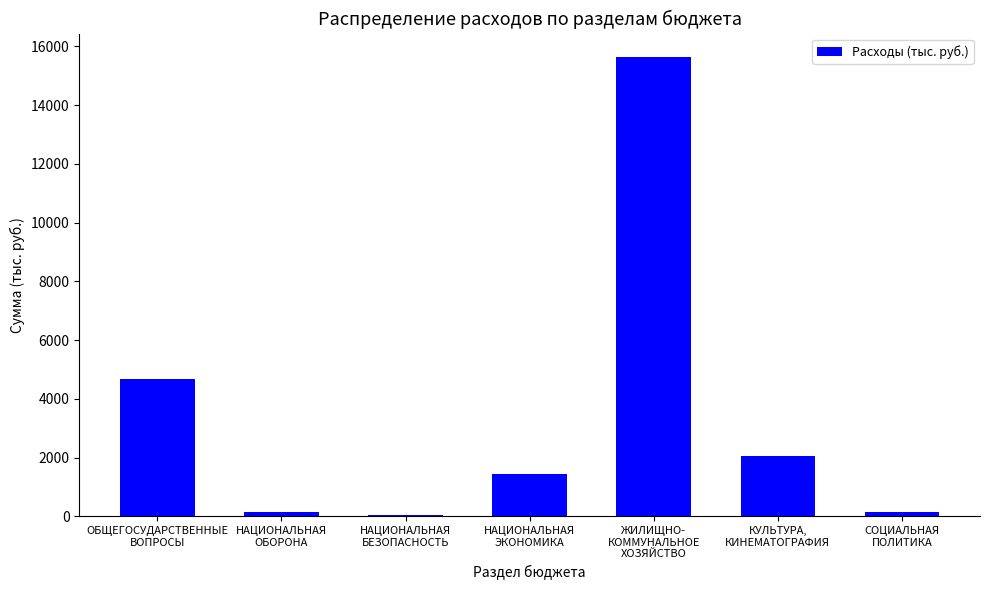

What is the value of the 1st bar from the left?

4677.8